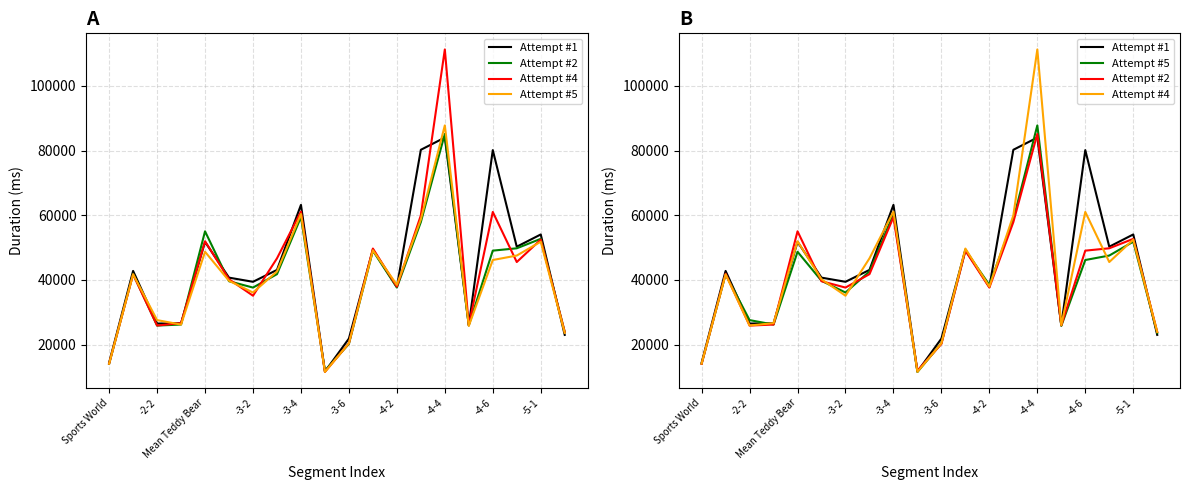

Which category has the highest value across all series?

-4-4